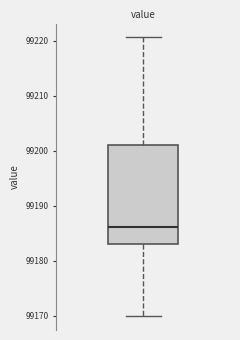

Where does the upper whisker of the box end on the y-axis? The values are not printed on the chart, so give them approximately, as read against the axis.

99221